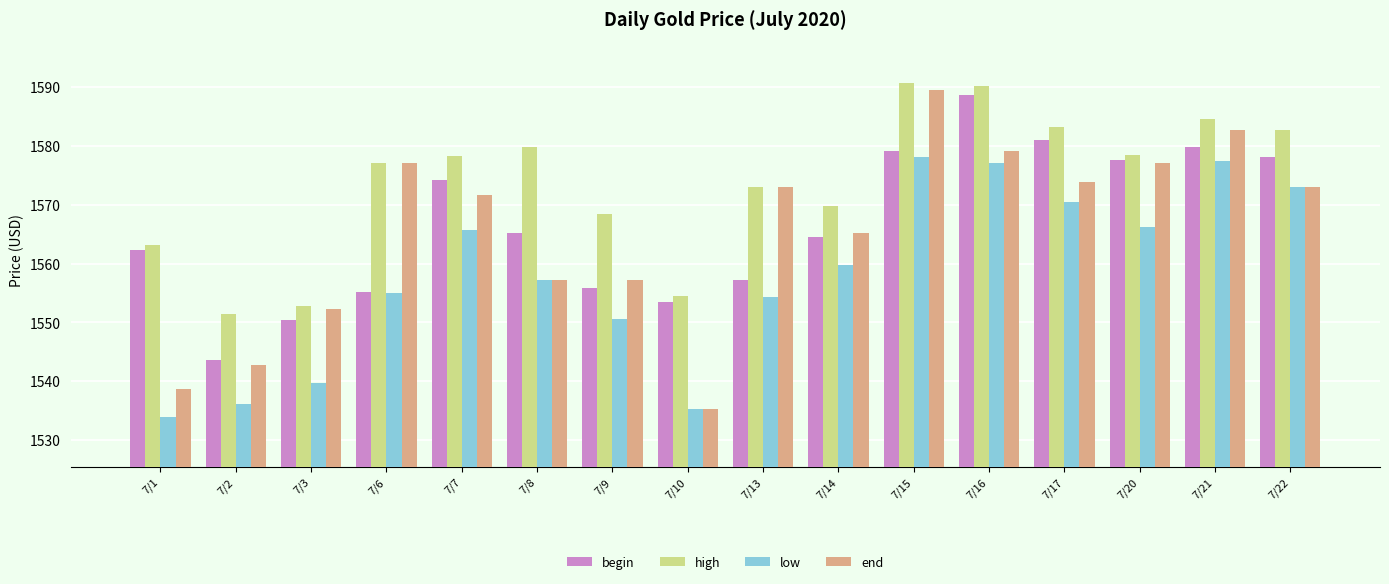

Which series has the largest total across all categories?

high